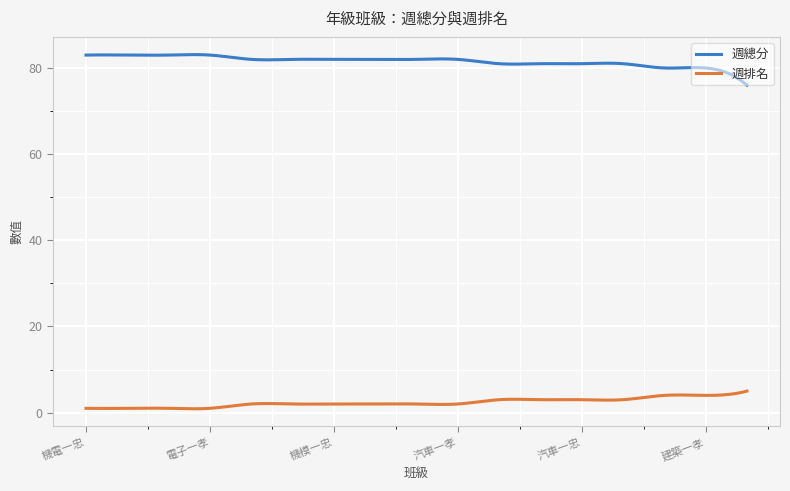

Which series has the largest total across all categories?

週總分